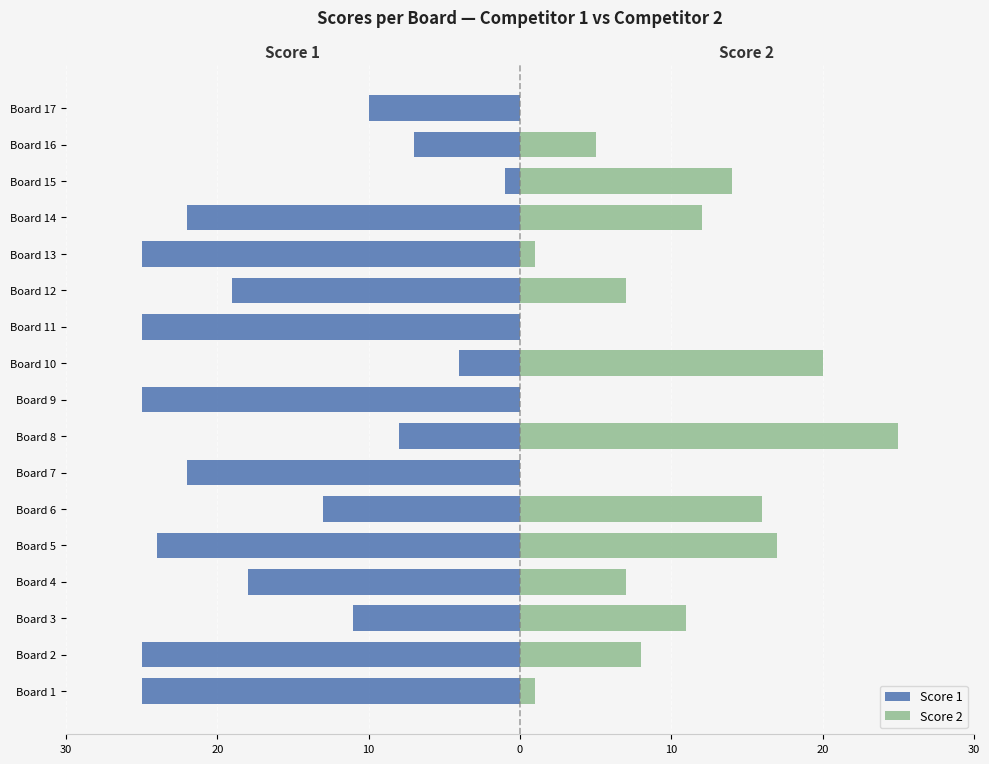

What is the label of the 8th bar from the right?

9